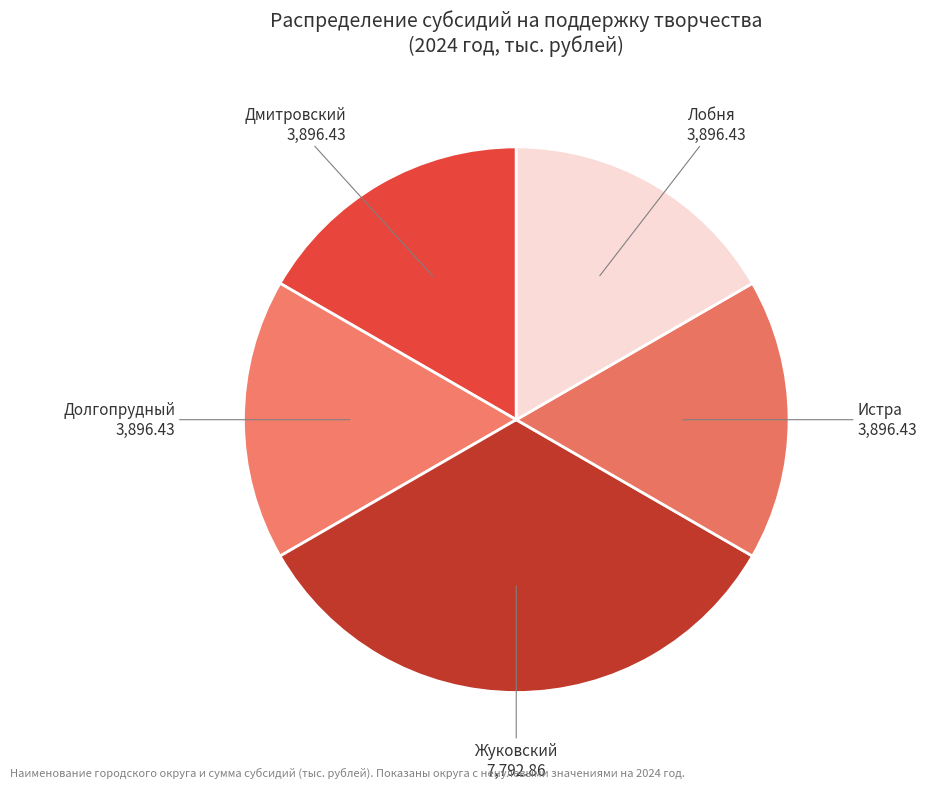

Count the number of slices in the pie.

5